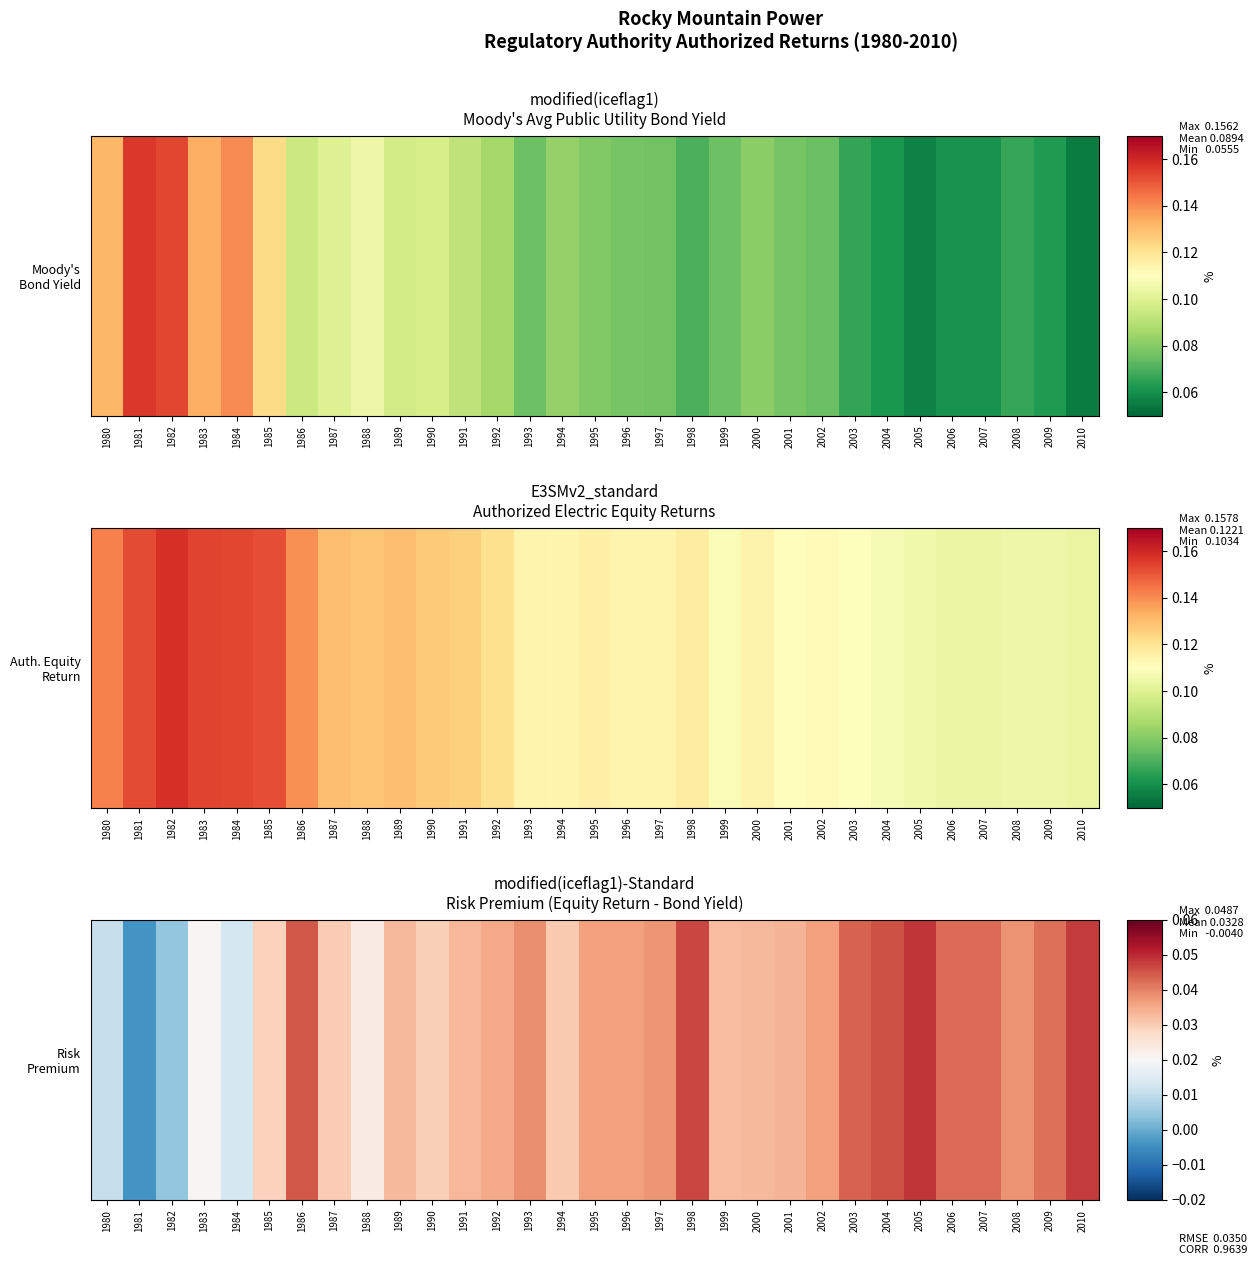

Is it true that the value at 1998 is 0.0?

False